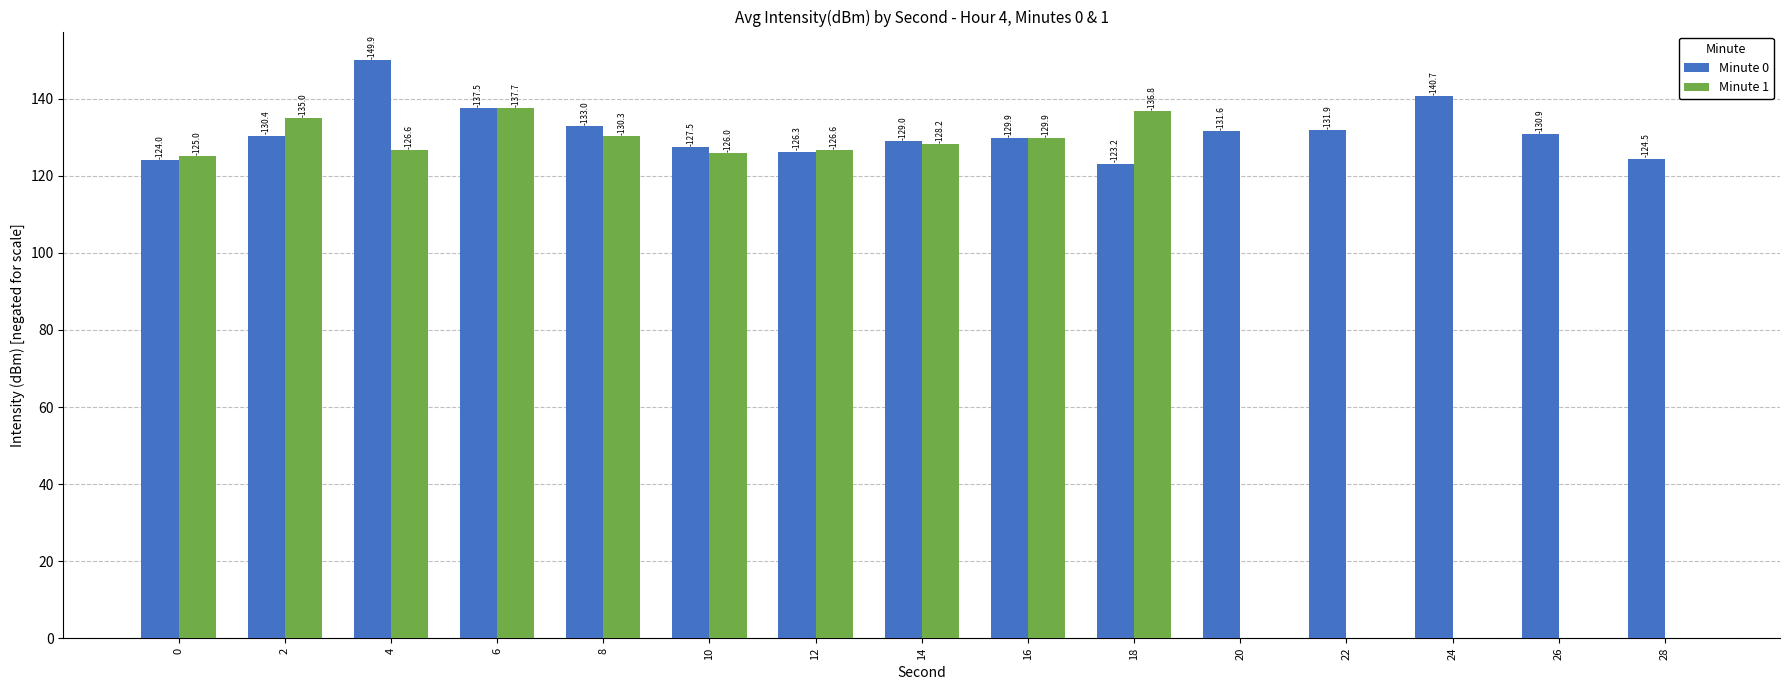

What is the average value of the Minute 1 series?

86.8